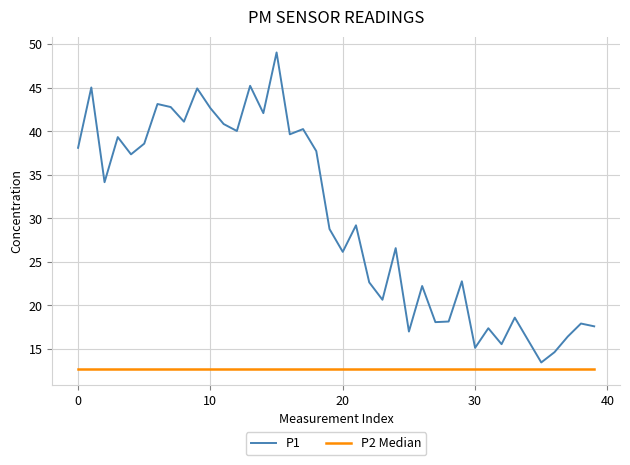

Which series has the largest total across all categories?

P1